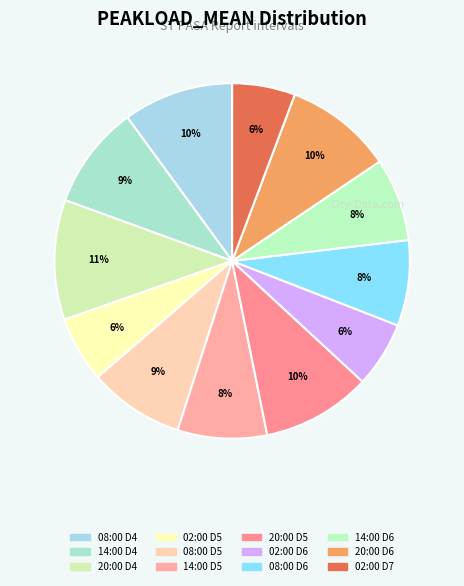

Is there a majority slice in this chart?

No